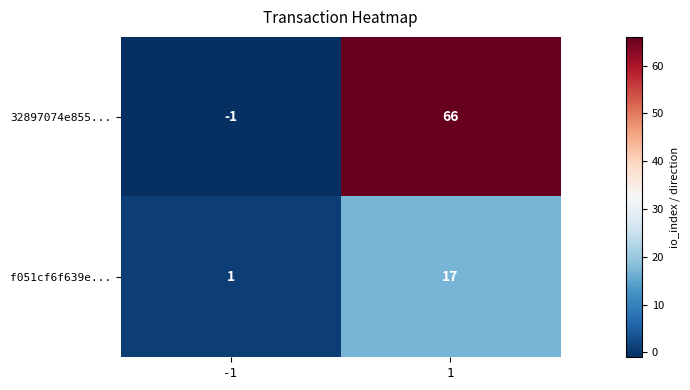

Rank the categories by f051cf6f639e... value from lowest to highest.

-1, 1